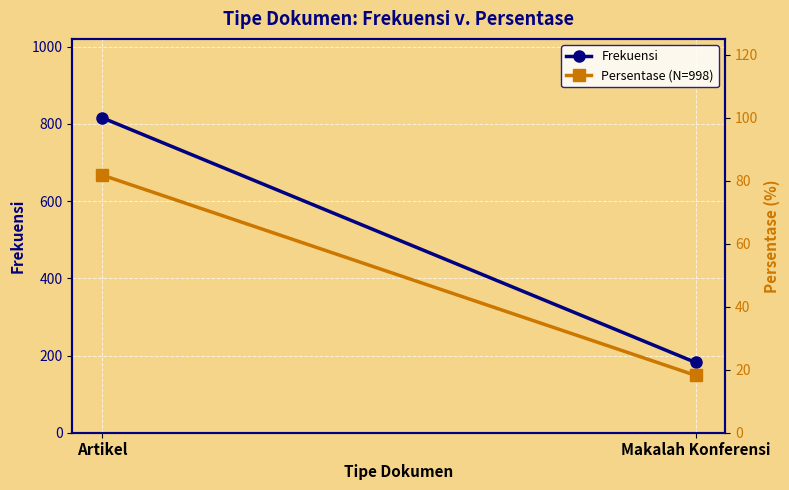

The Persentase (N=998) series shows 7.7 at Makalah Konferensi. True or false?

False